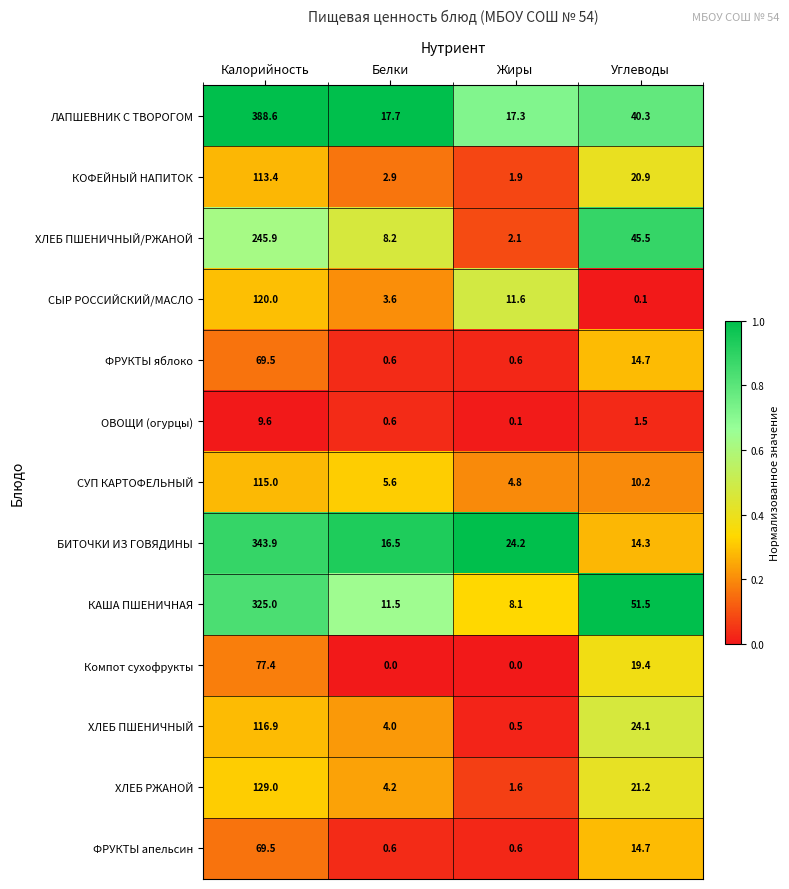

Which series has the largest range (max minus min)?

ЛАПШЕВНИК С ТВОРОГОМ